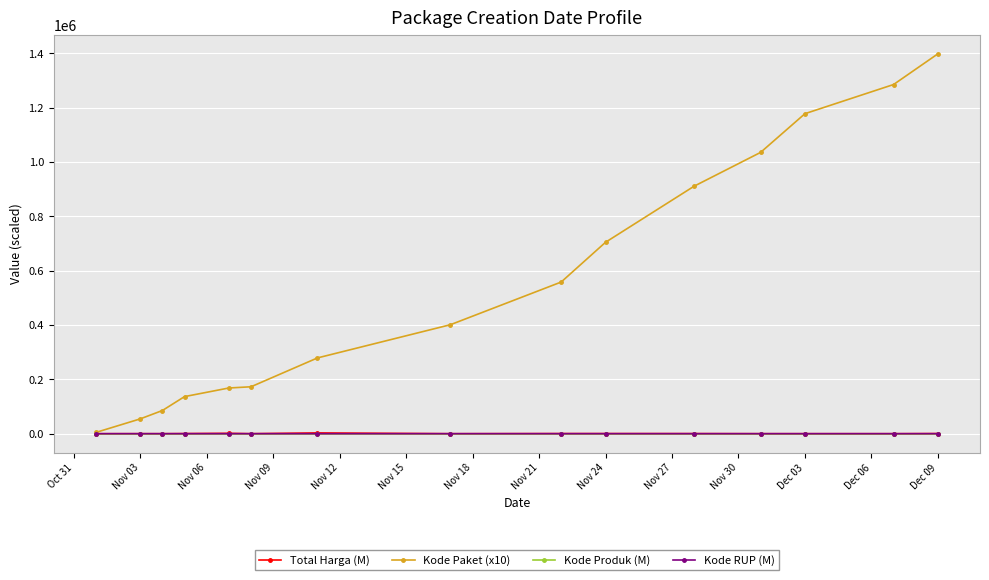

What is the difference between the maximum and minimum values in the Kode Produk (M) series?

0.2